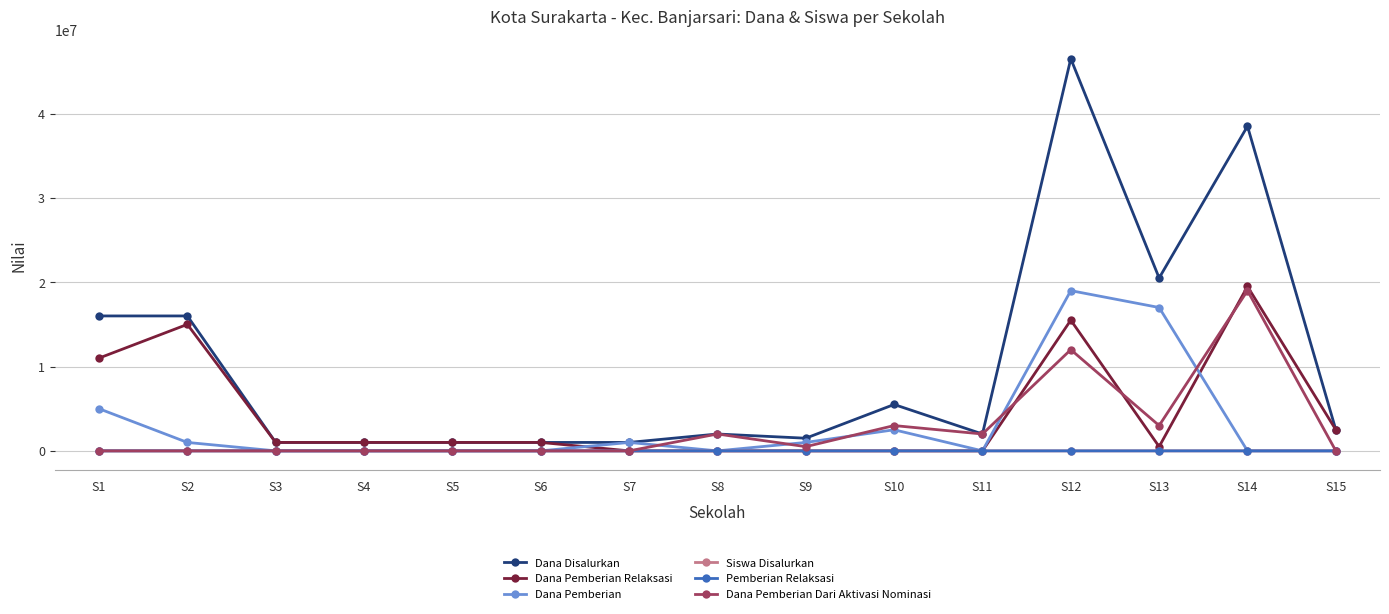

How many lines are shown in the chart?

6